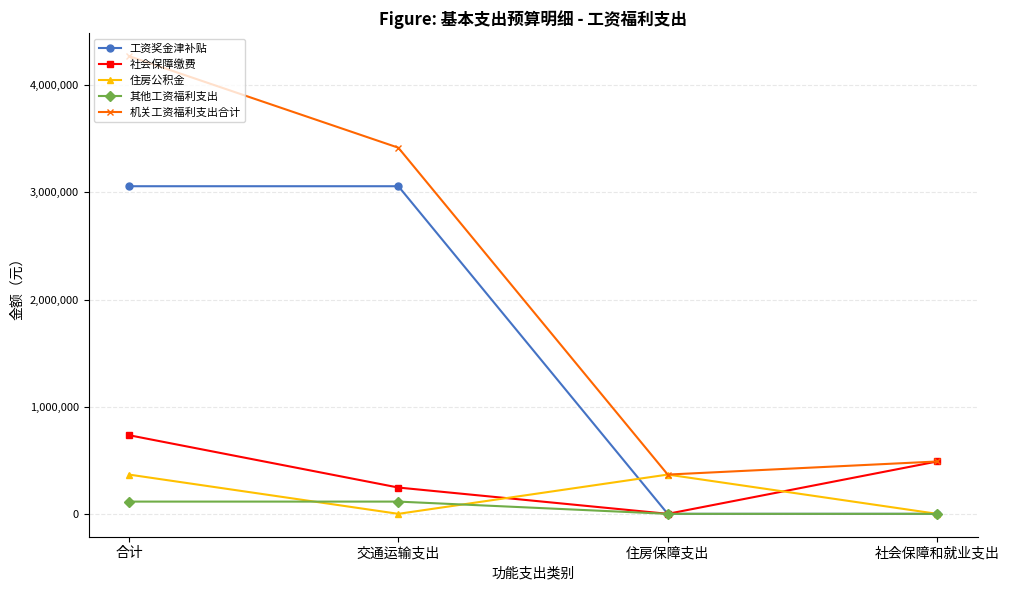

True or false: 其他工资福利支出 and 机关工资福利支出合计 cross at least once.

False